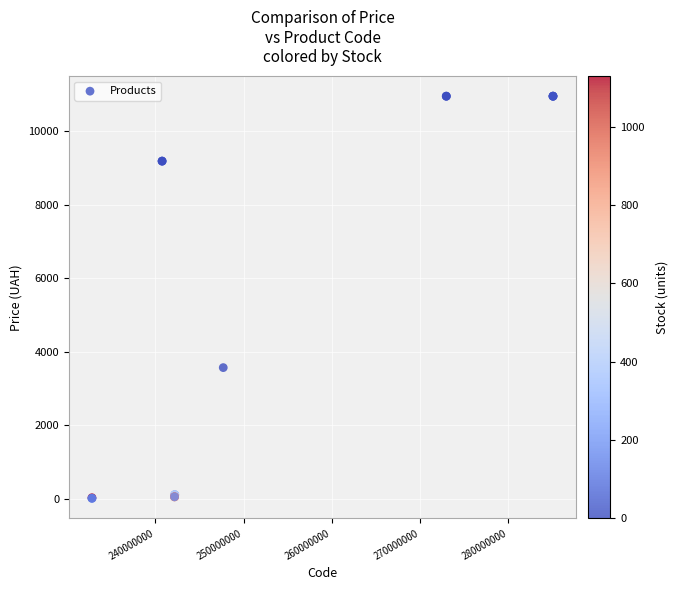

What Y value in the scatter plot is closest to 5483?

3569.6